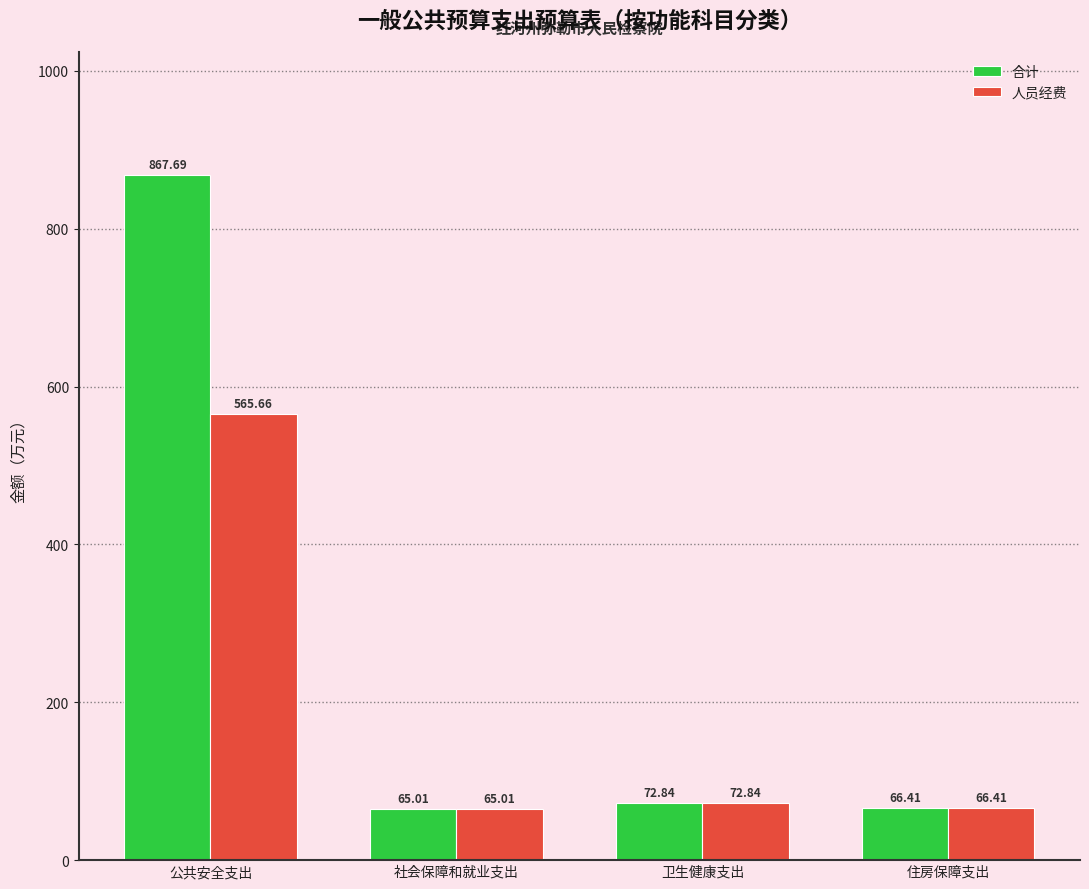

The 合计 series shows 99.2 at 住房保障支出. True or false?

False